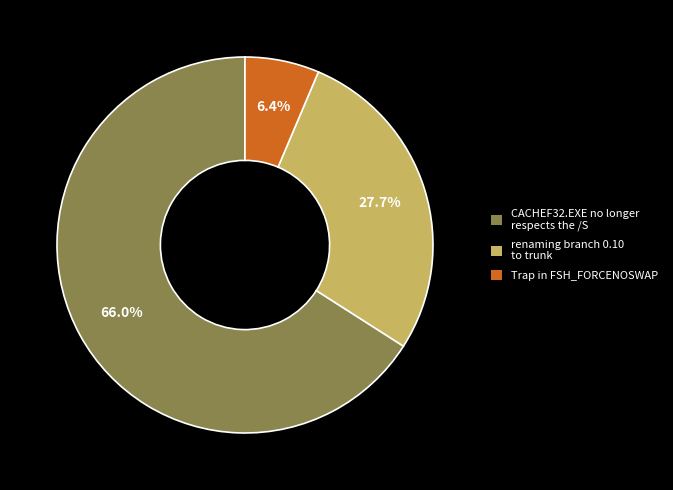

The renaming branch 0.10 to trunk slice represents 38% of the pie. True or false?

False